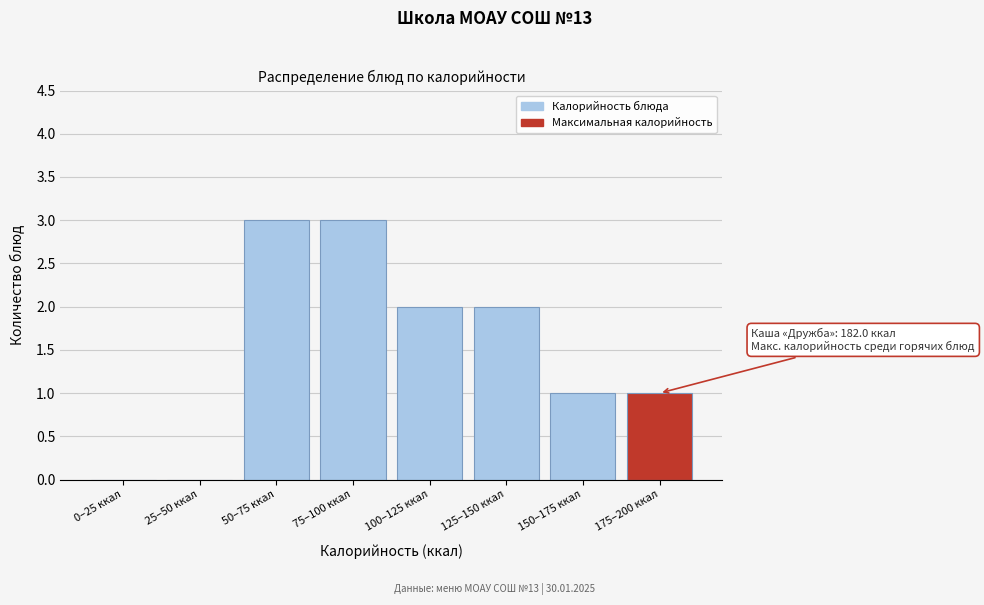

Reading right to left, what are all the values shown in this chart?

175–200 ккал=1	150–175 ккал=1	125–150 ккал=2	100–125 ккал=2	75–100 ккал=3	50–75 ккал=3	25–50 ккал=0	0–25 ккал=0